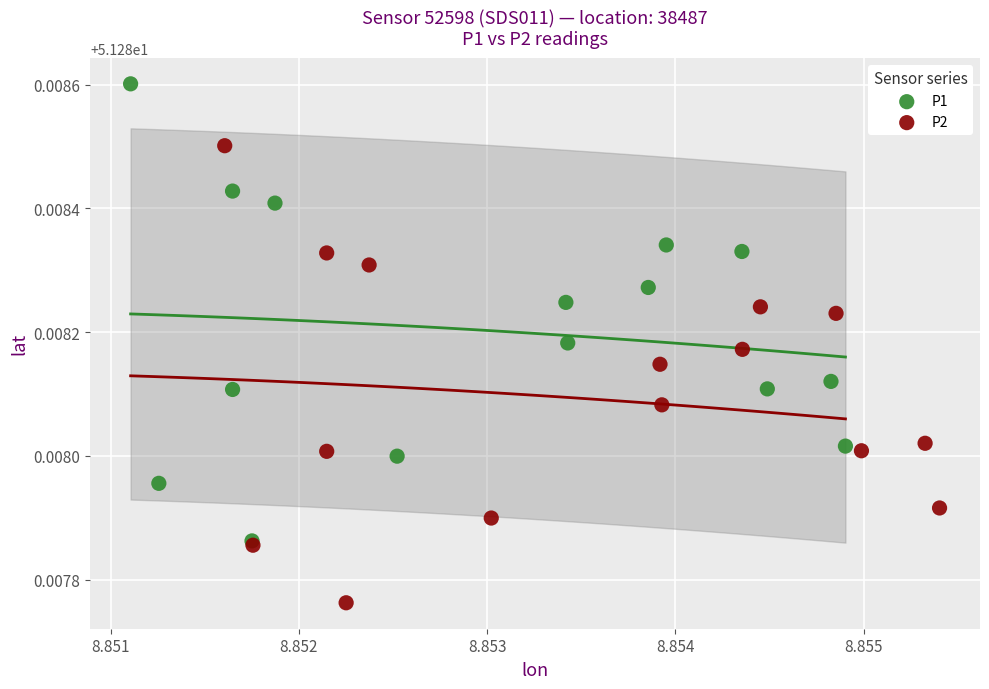

Which series contains the highest Y value?

P1